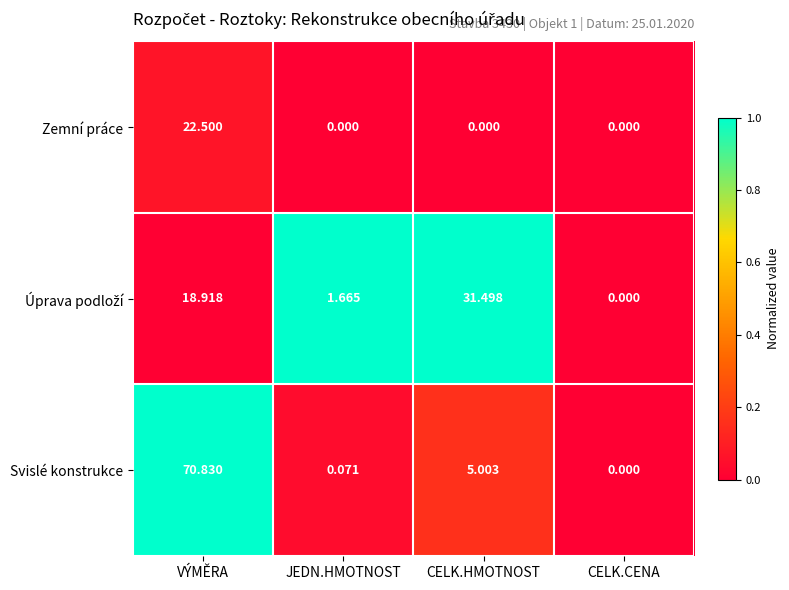

At which label does Svislé konstrukce first exceed 5?

VÝMĚRA